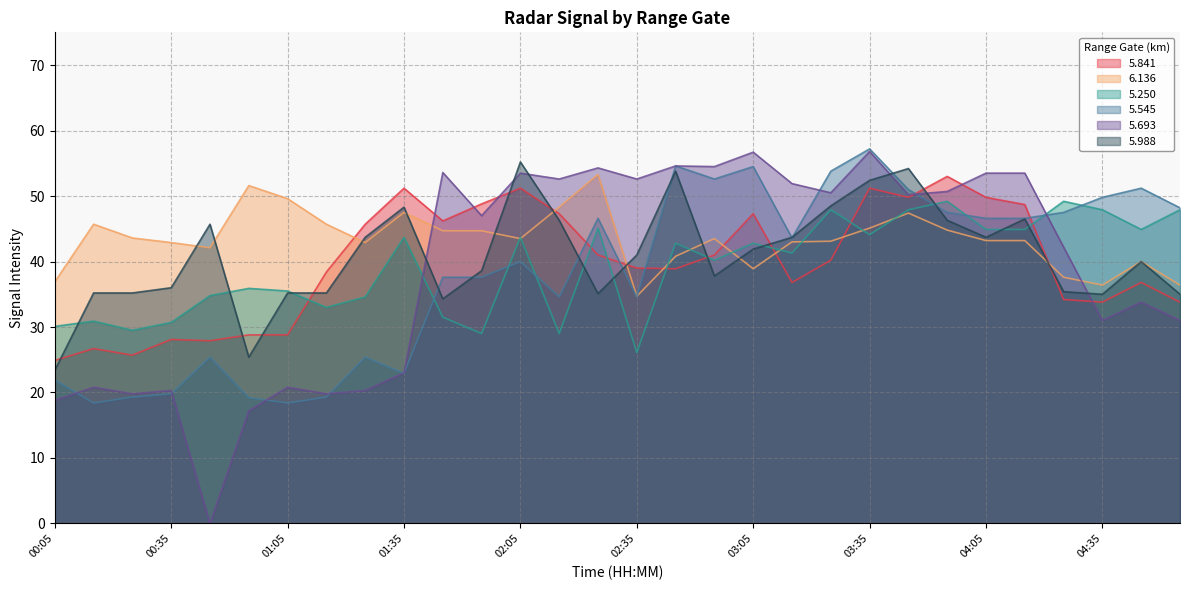

Is it true that   5.250 equals 15.9 at 00:55?

False